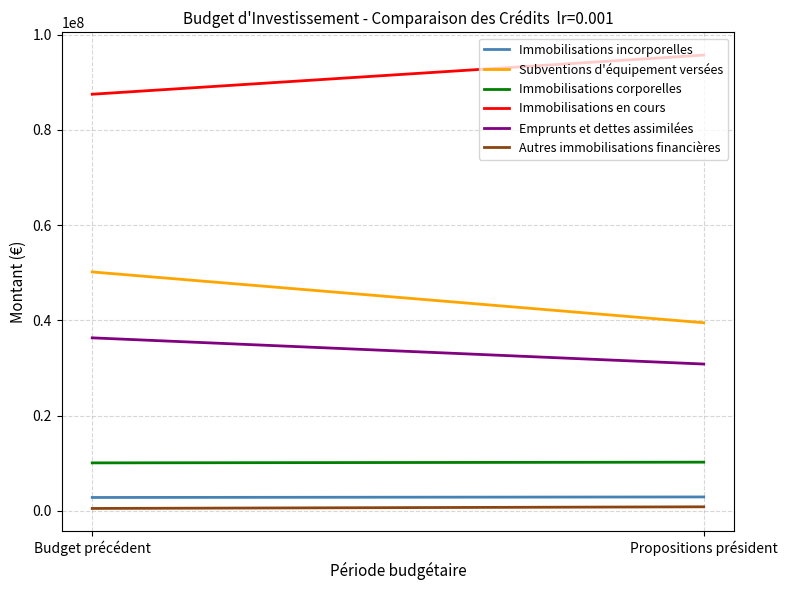

Which series has the largest total across all categories?

Immobilisations en cours